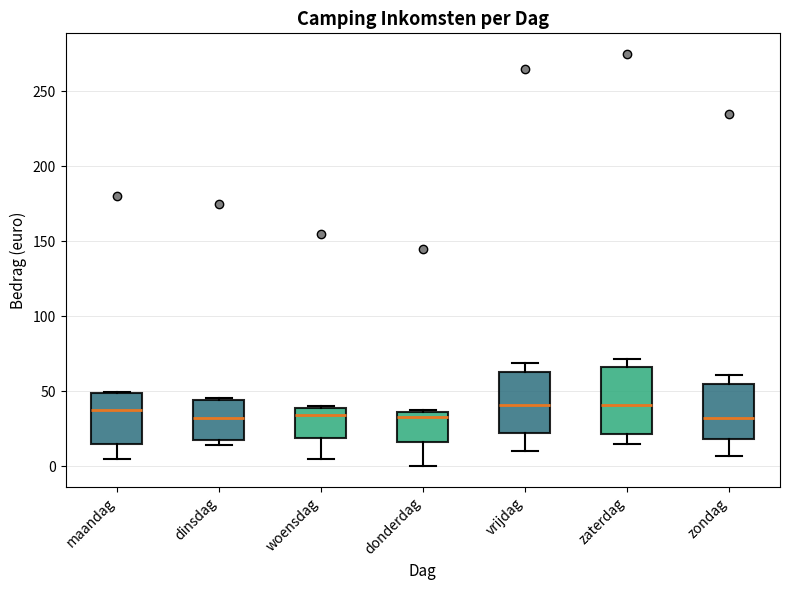

Reading left to right, transcribe this box plot: for each box, give where its median line is, the range the box spans, and where its two whiskers end, as read against the y-axis. The values are not printed on the chart, so give them approximately, as read against the axis.

maandag: median 40, box 15 to 50, whiskers 5 to 50
dinsdag: median 35, box 15 to 45, whiskers 15 (just below the box's lower edge) to 45
woensdag: median 35, box 20 to 40, whiskers 5 to 40
donderdag: median 35 (just below the box's upper edge), box 15 to 35, whiskers 0 to 40
vrijdag: median 40, box 20 to 65, whiskers 10 to 70
zaterdag: median 40, box 20 to 65, whiskers 15 to 70
zondag: median 30, box 20 to 55, whiskers 5 to 60